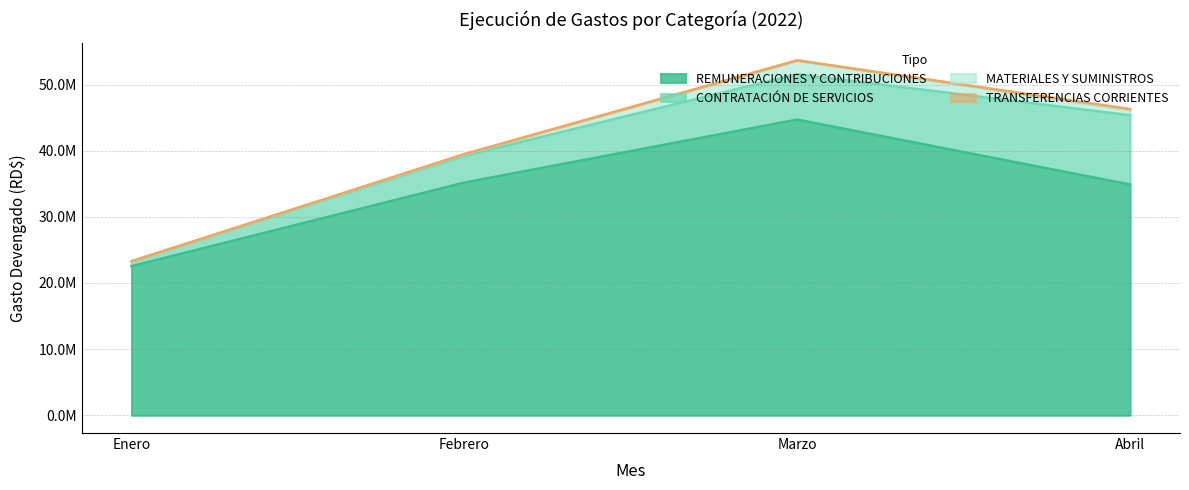

What is the difference between the MATERIALES Y SUMINISTROS values at Enero and Marzo?

2102146.1